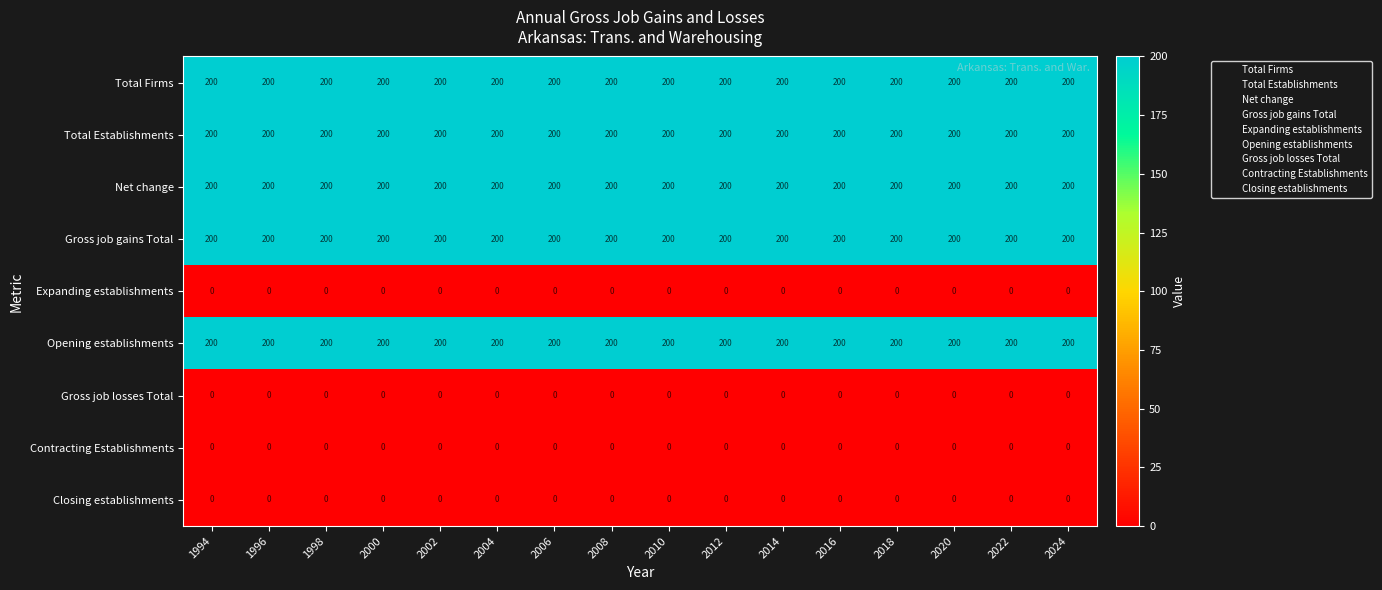

What is the spread (max minus min) of values at 2016?

200